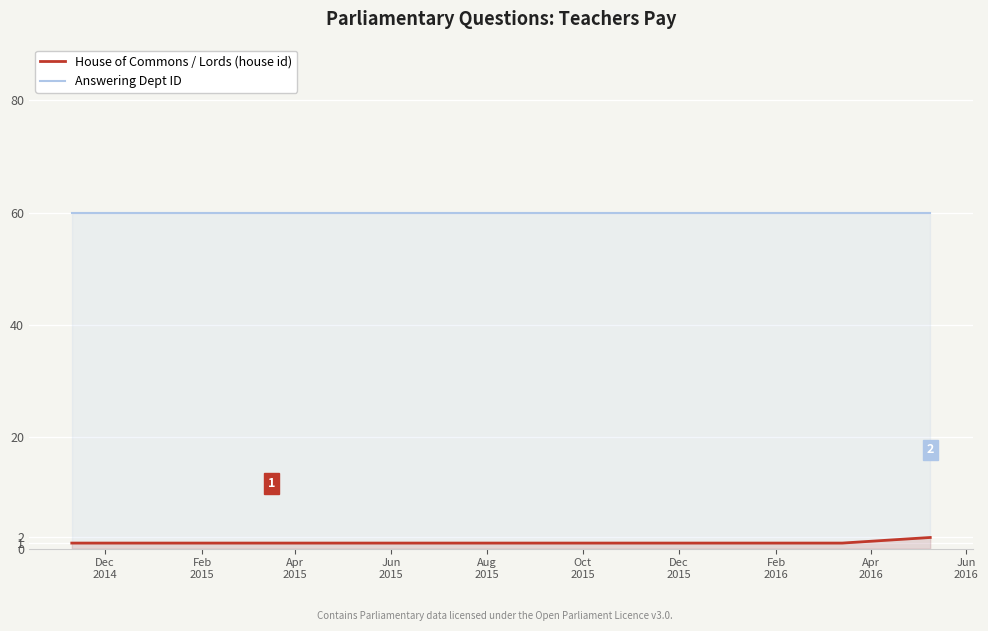

True or false: House of Commons / Lords (house id) and Answering Dept ID cross at least once.

False